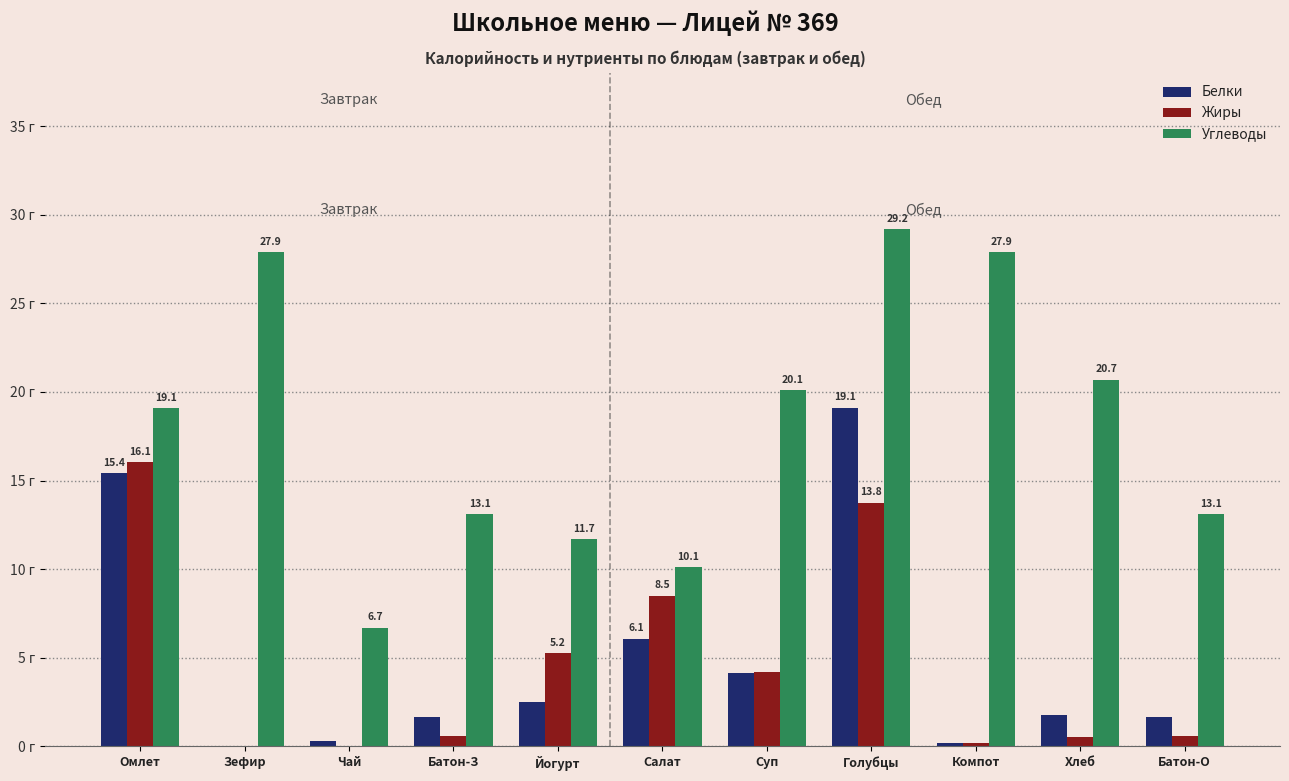

Which category has the highest value across all series?

Голубцы